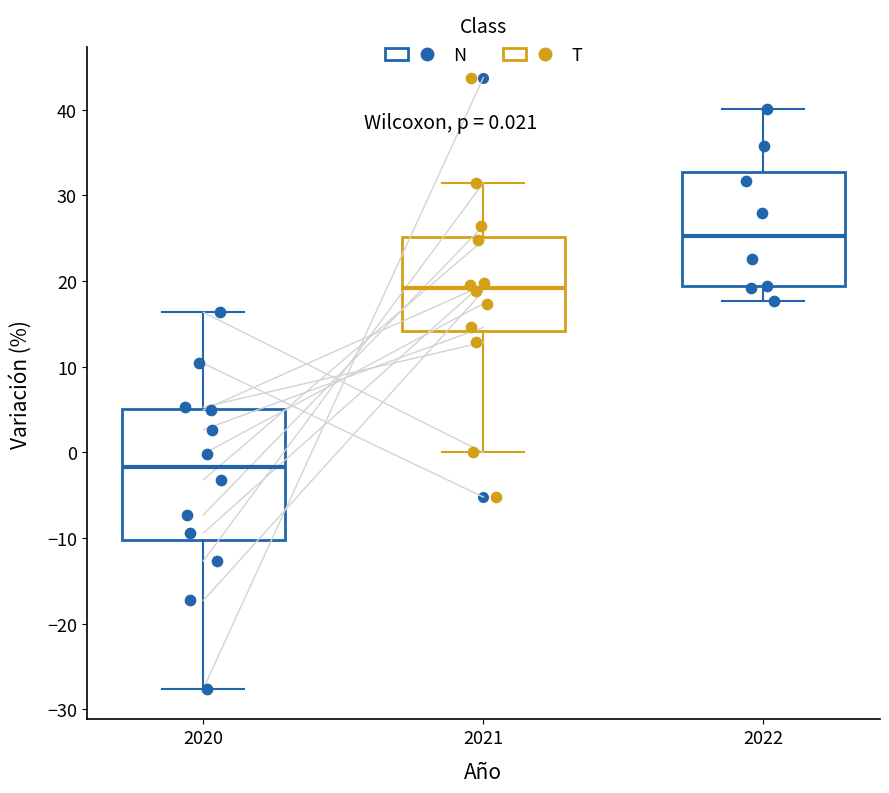

Which box is the tallest, from its lower edge to its upper edge?

2020